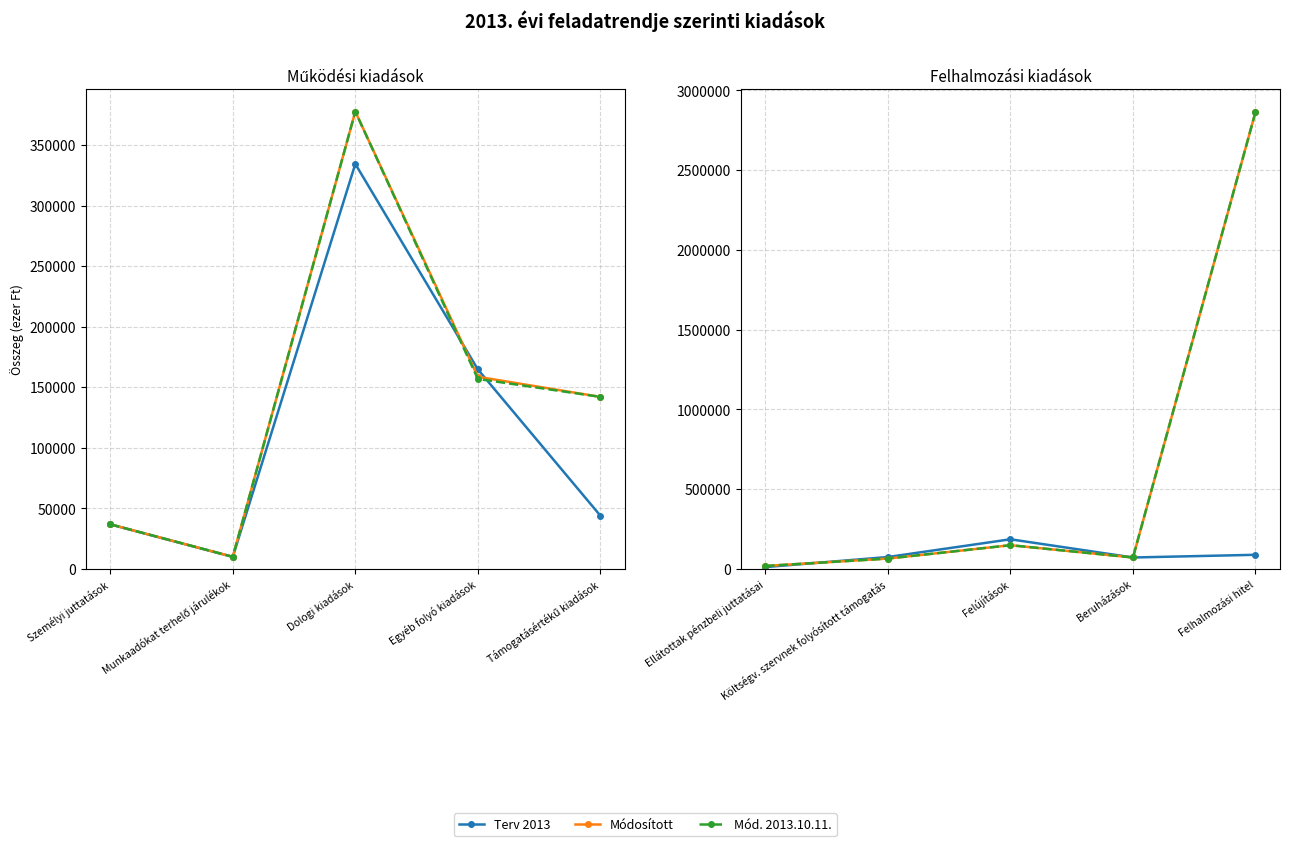

Which series has the largest total across all categories?

Módosított